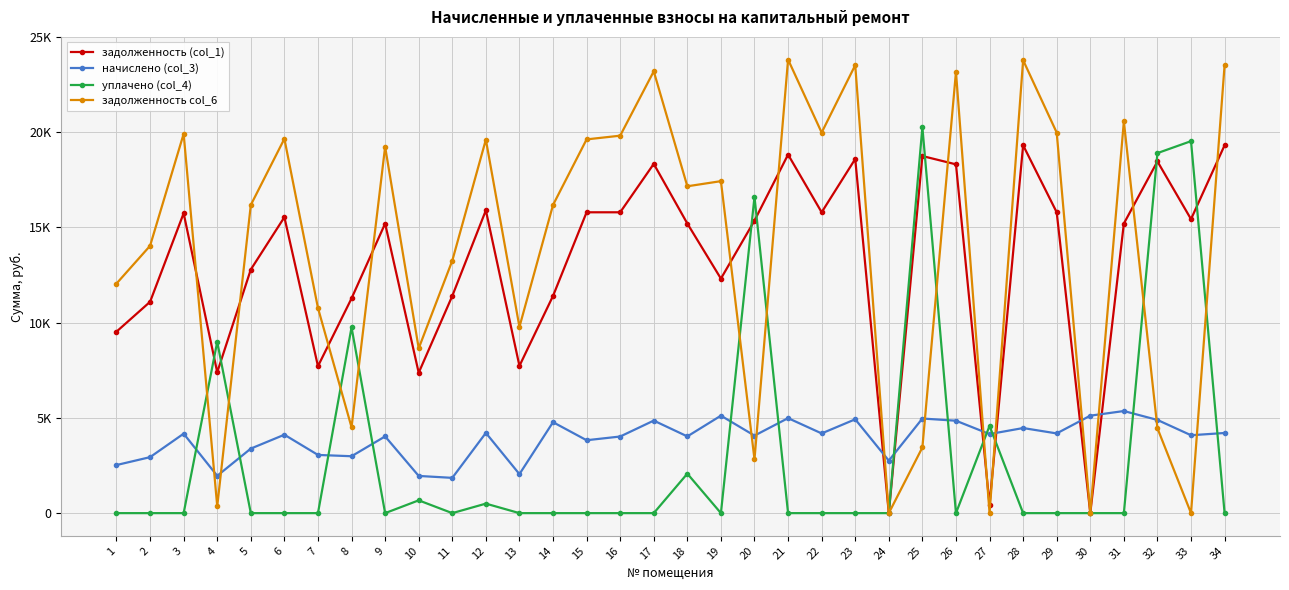

At which label does задолженность col_6 reach its minimum?

24